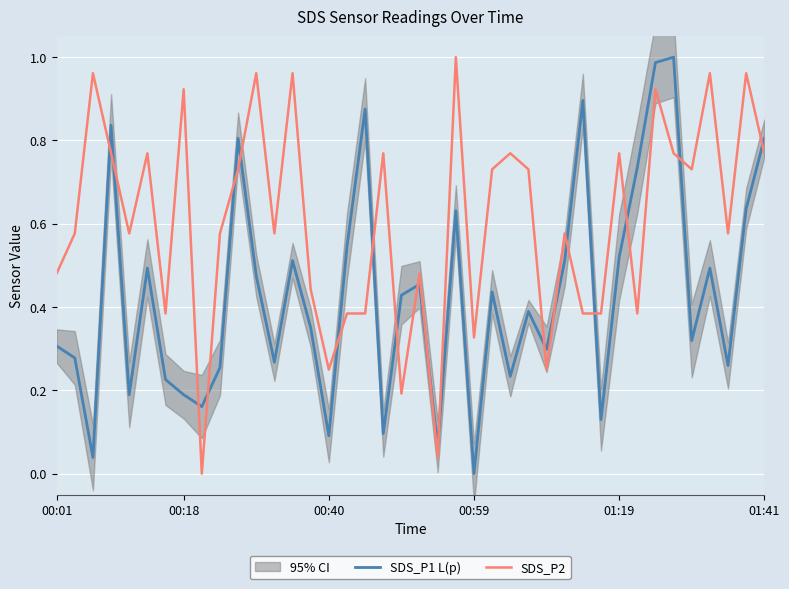

After their last crossing, which series has the higher values: SDS_P1 L(p) or SDS_P2?

SDS_P1 L(p)